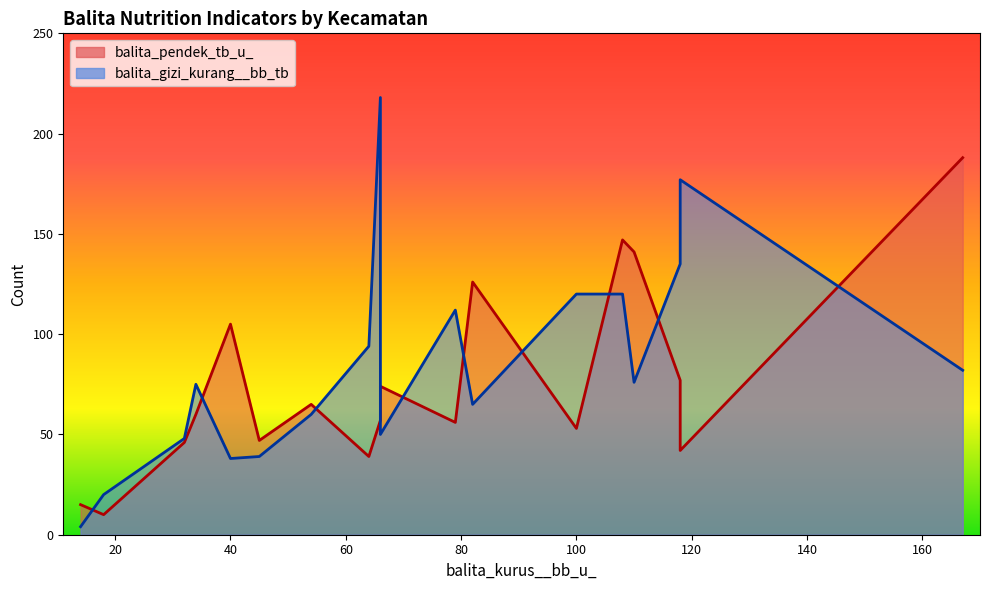

Reading left to right, what are all the values shown in this chart?

balita_kurus__bb_u_: Bangkalan=167	Socah=118	Burneh=100	Kamal=14	Arosbaya=34	Geger=18	Klampis=79	Sepulu=45	Tanjung Bumi=110	Kokop=108	Kwanyar=118	Labang=66	Tanah Merah=32	Tragah=40	Blega=64	Modung=82	Konang=54	Galis=66
balita_pendek_tb_u_: Bangkalan=188	Socah=77	Burneh=53	Kamal=15	Arosbaya=60	Geger=10	Klampis=56	Sepulu=47	Tanjung Bumi=141	Kokop=147	Kwanyar=42	Labang=74	Tanah Merah=46	Tragah=105	Blega=39	Modung=126	Konang=65	Galis=57
balita_gizi_kurang__bb_tb: Bangkalan=82	Socah=135	Burneh=120	Kamal=4	Arosbaya=75	Geger=20	Klampis=112	Sepulu=39	Tanjung Bumi=76	Kokop=120	Kwanyar=177	Labang=50	Tanah Merah=48	Tragah=38	Blega=94	Modung=65	Konang=60	Galis=218